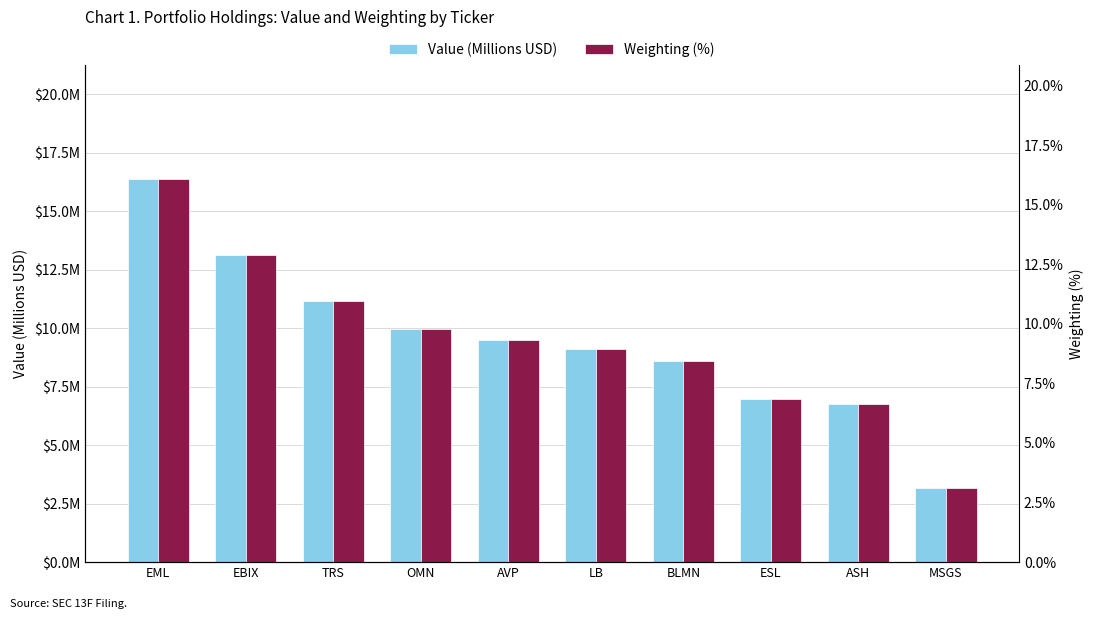

How many data points in Weighting (%) are above 9?

5